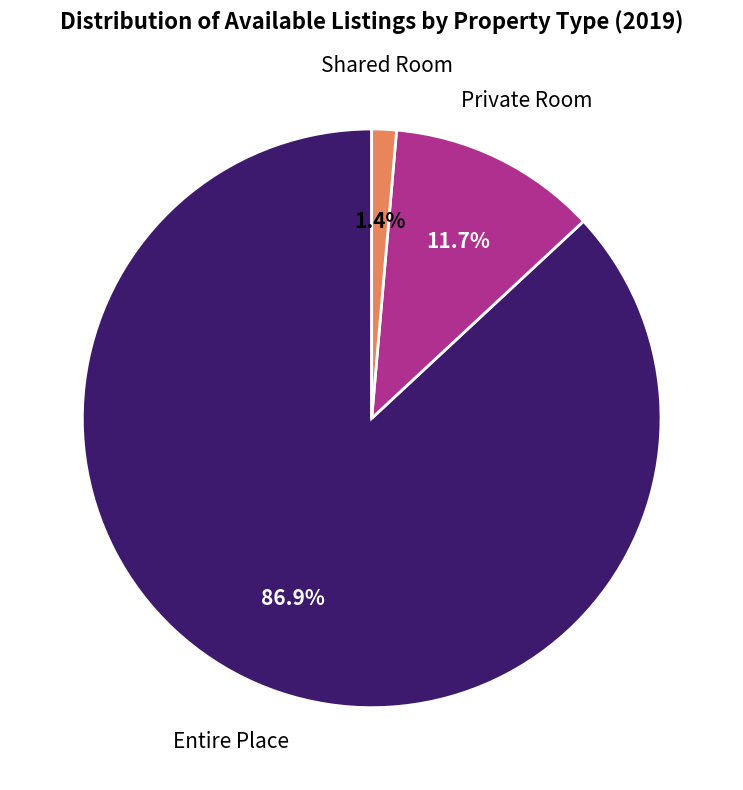

Does any single category account for the majority?

Yes